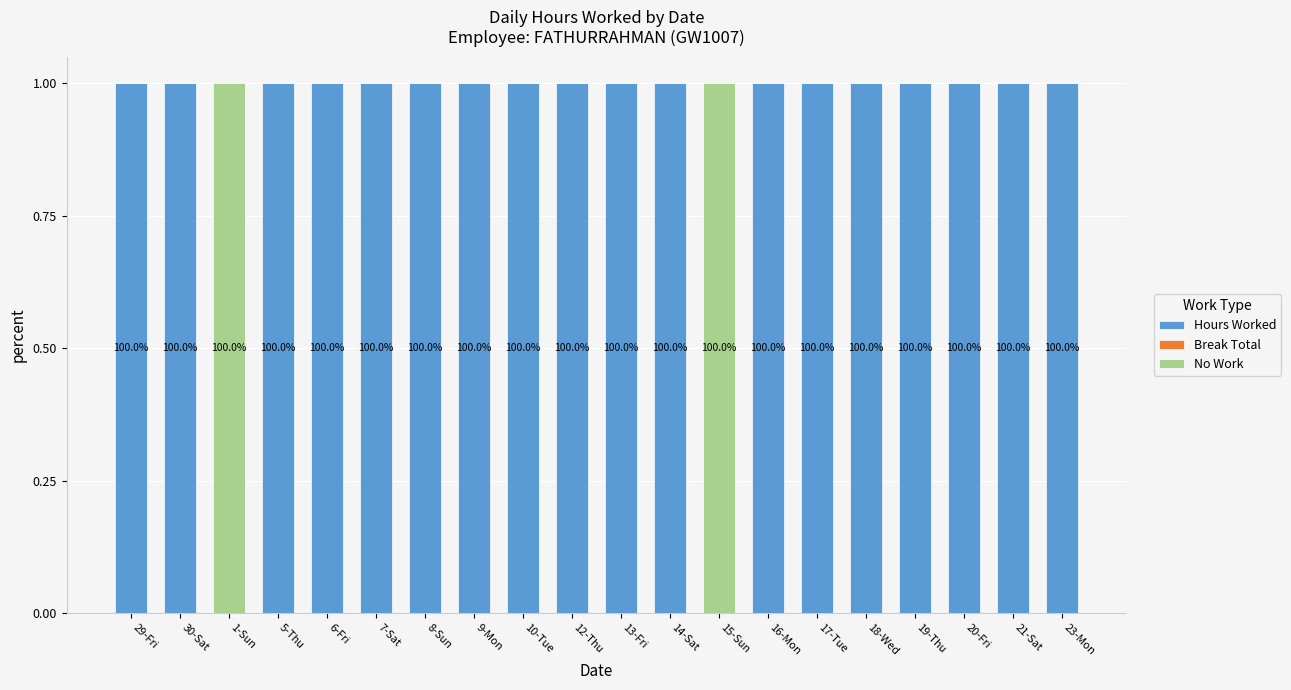

Are the bars horizontal?

No